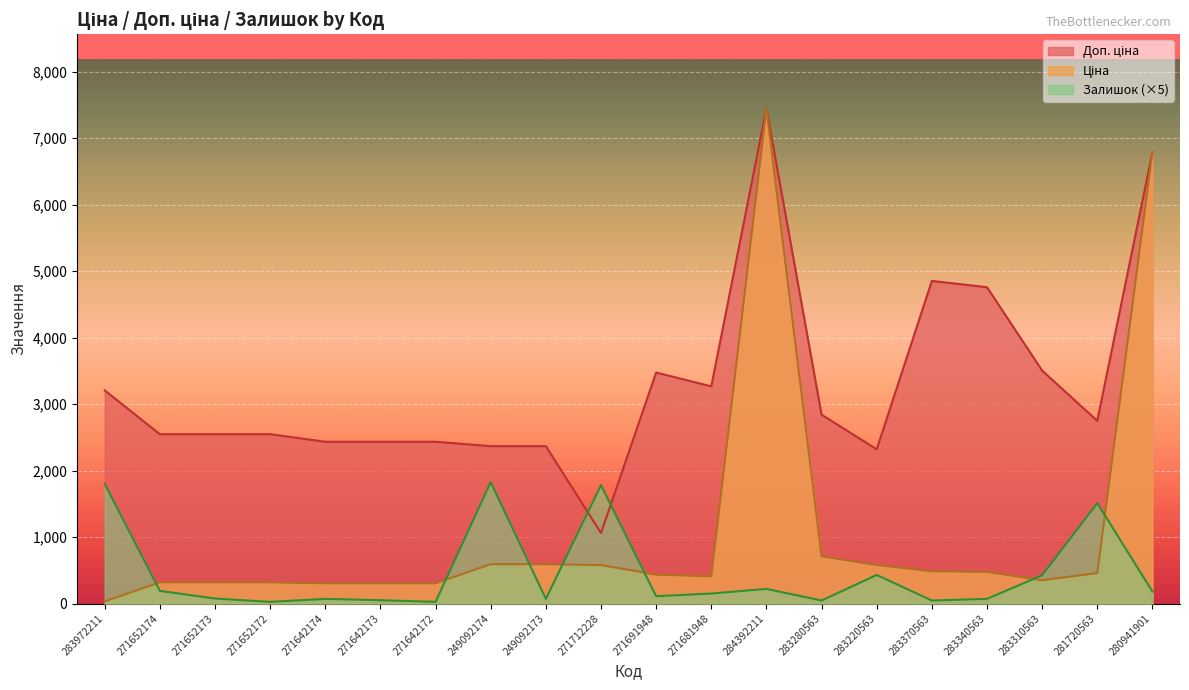

True or false: Ціна and Залишок cross at least once.

True